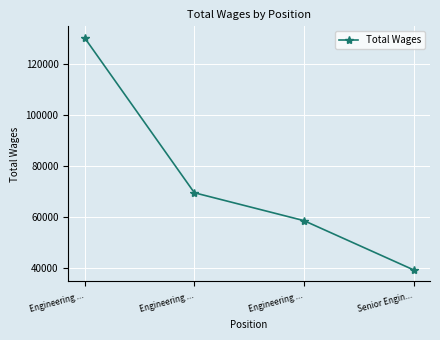

Rank the categories by value from highest to lowest.

Engineering ..., Engineering ..., Engineering ..., Senior Engin...